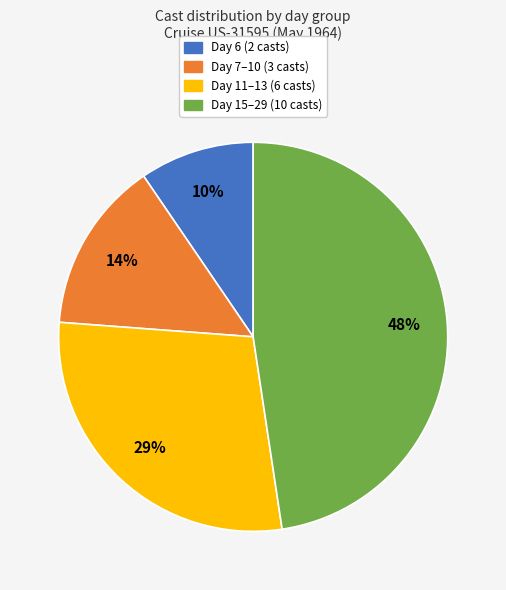

The Day 6 (2 casts) slice represents 10% of the pie. True or false?

True